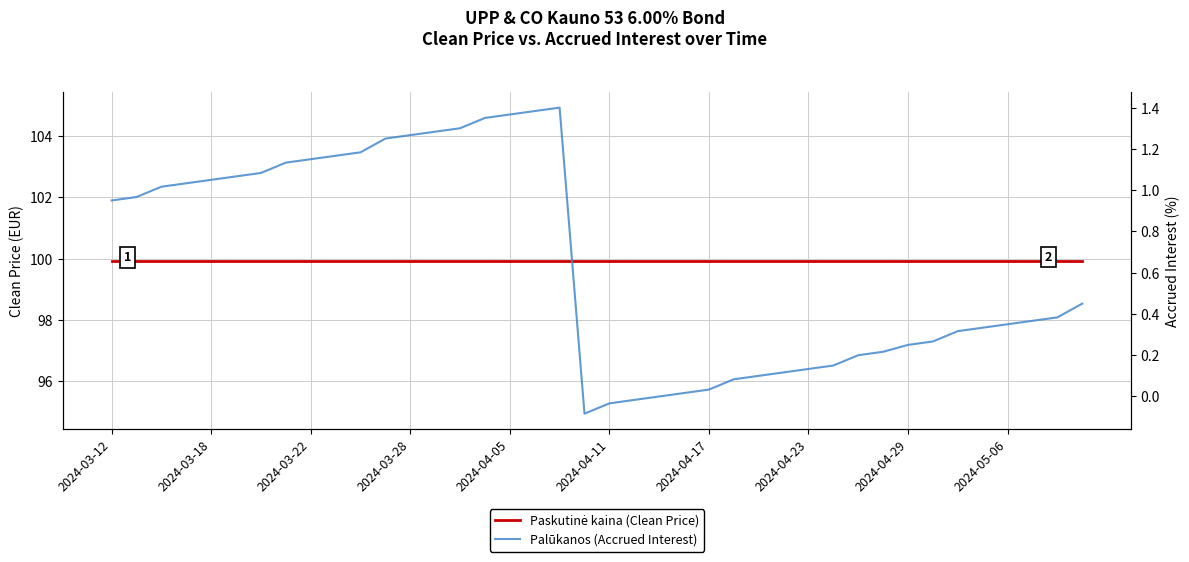

Rank the series at 13 from highest to lowest value.

Paskutinė kaina (Clean Price), Palūkanos (Accrued Interest)